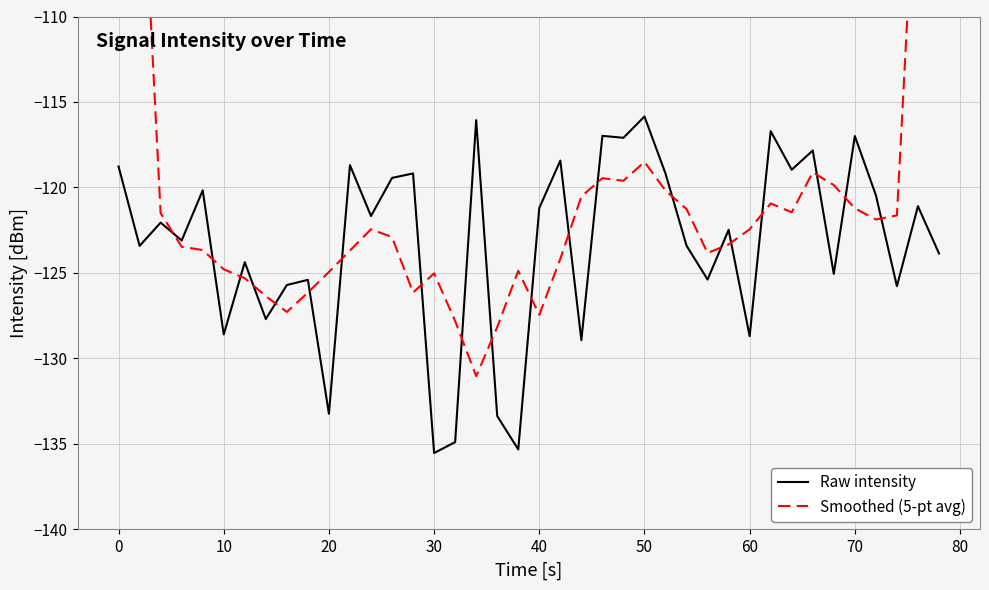

How many interior local valleys does the Smoothed (5-pt avg) series have?

8